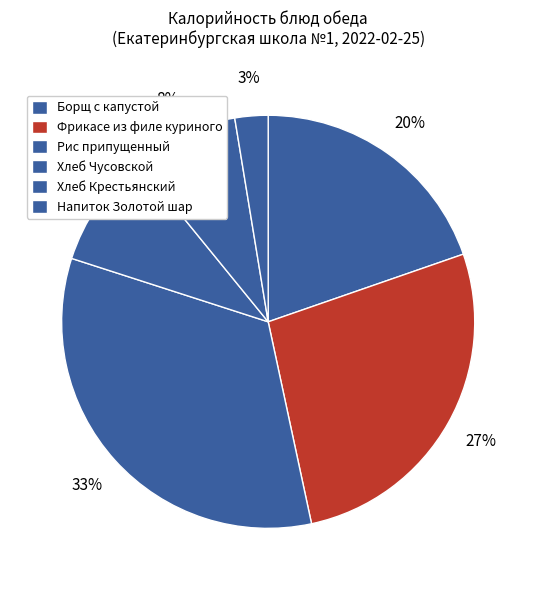

How many segments does this pie chart have?

6